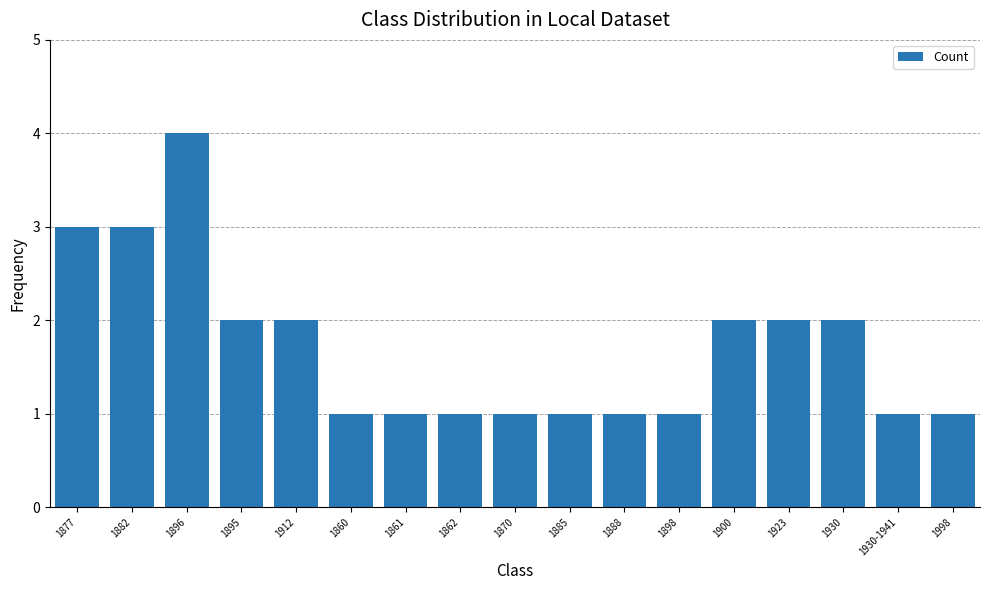

What is the change in value from 1900 to 1998?

-1